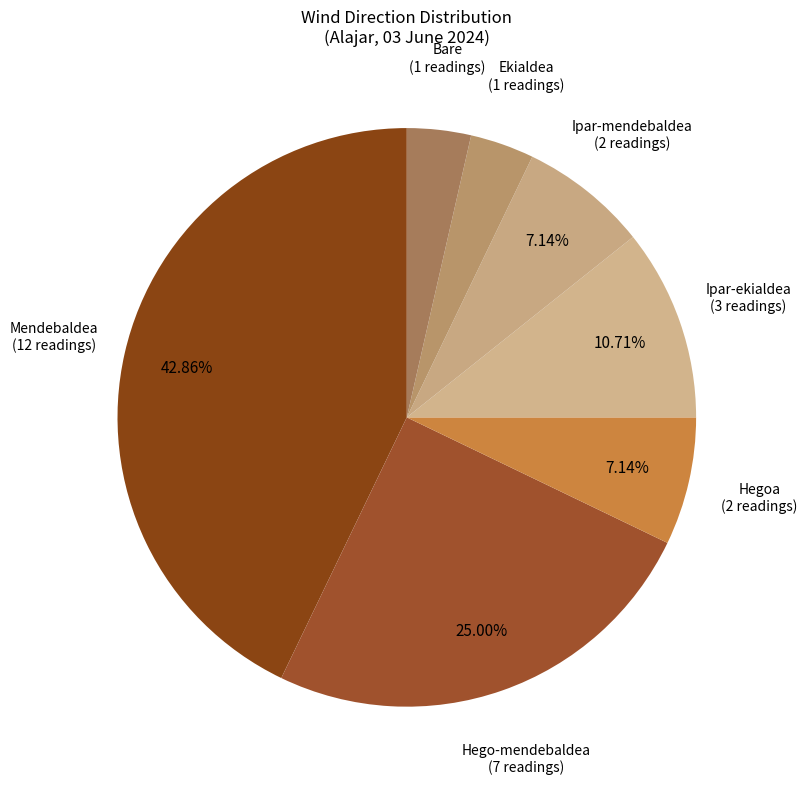

How many segments does this pie chart have?

7